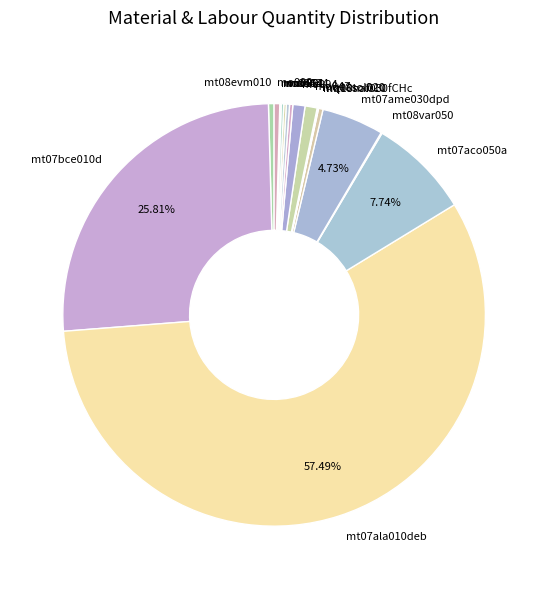

What is the largest slice in the pie chart?

mt07ala010deb